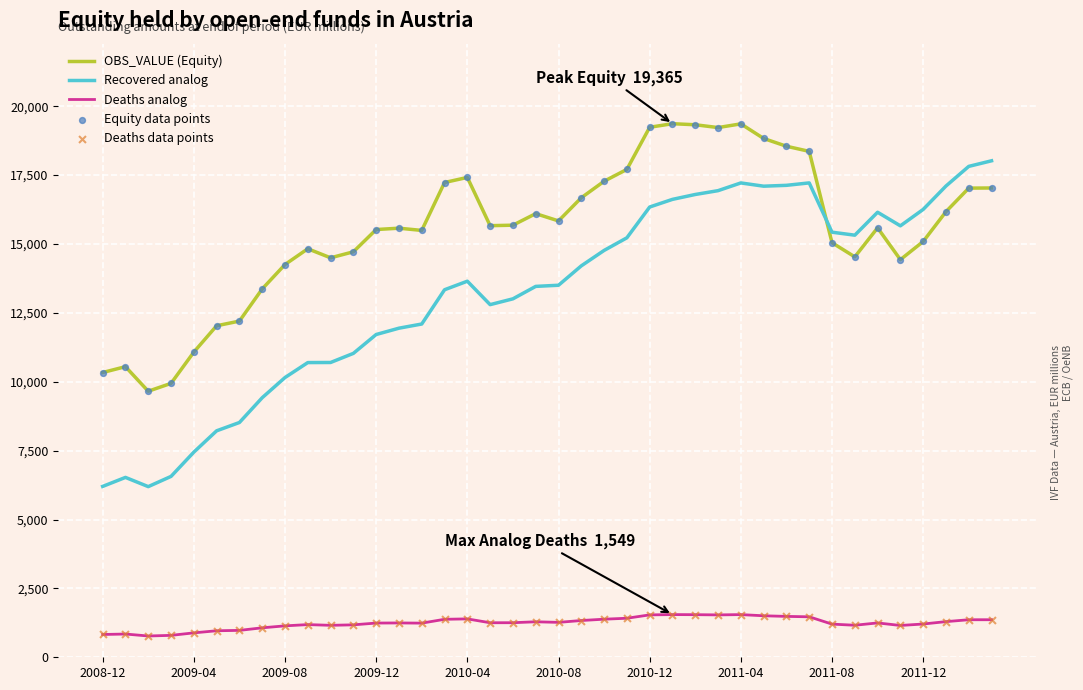

Which series has the widest spread of values?

Recovered analog